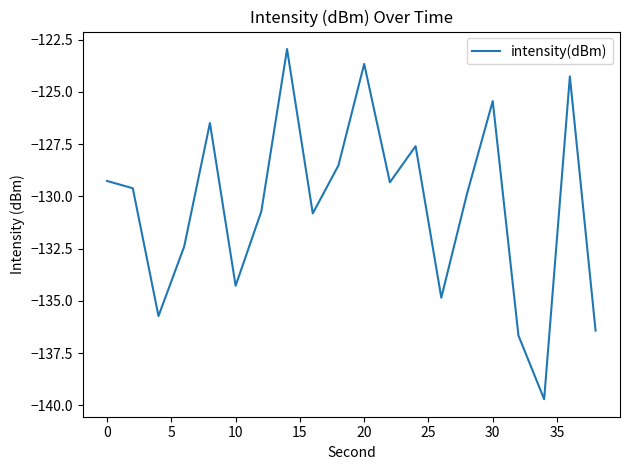

How many lines are shown in the chart?

1